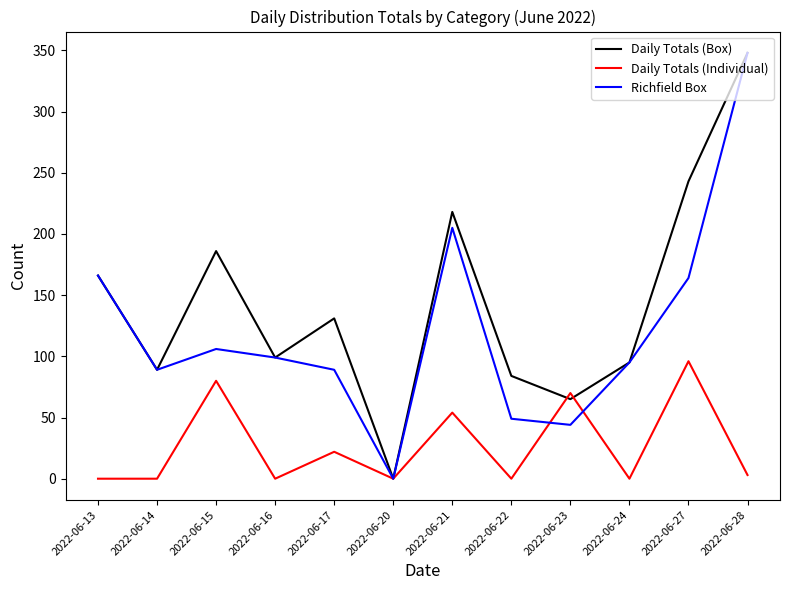

How many interior local peaks does the Daily Totals (Individual) series have?

5